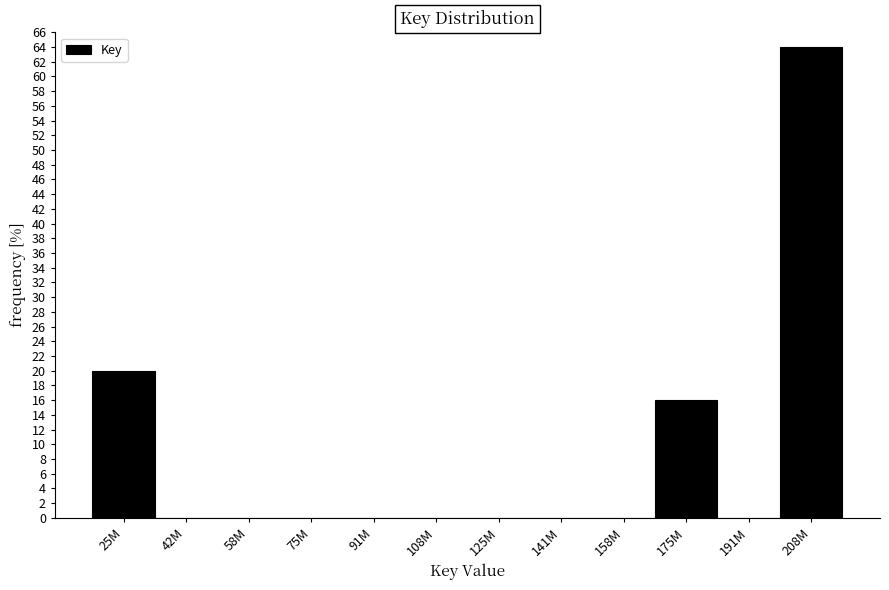

Reading right to left, what are all the values shown in this chart?

208M=64	191M=0	175M=16	158M=0	141M=0	125M=0	108M=0	91M=0	75M=0	58M=0	42M=0	25M=20